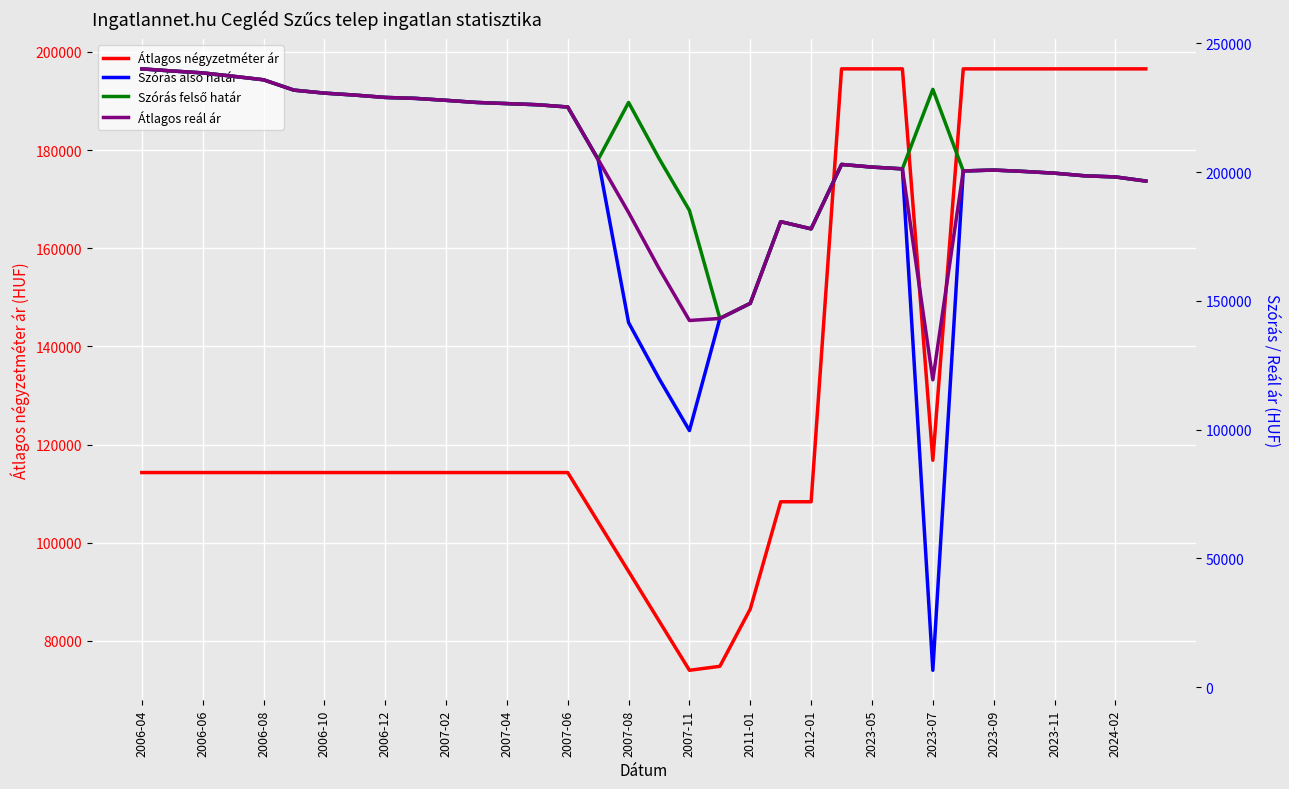

The value of Átlagos négyzetméter ár at 2007-08 is 94138. True or false?

True